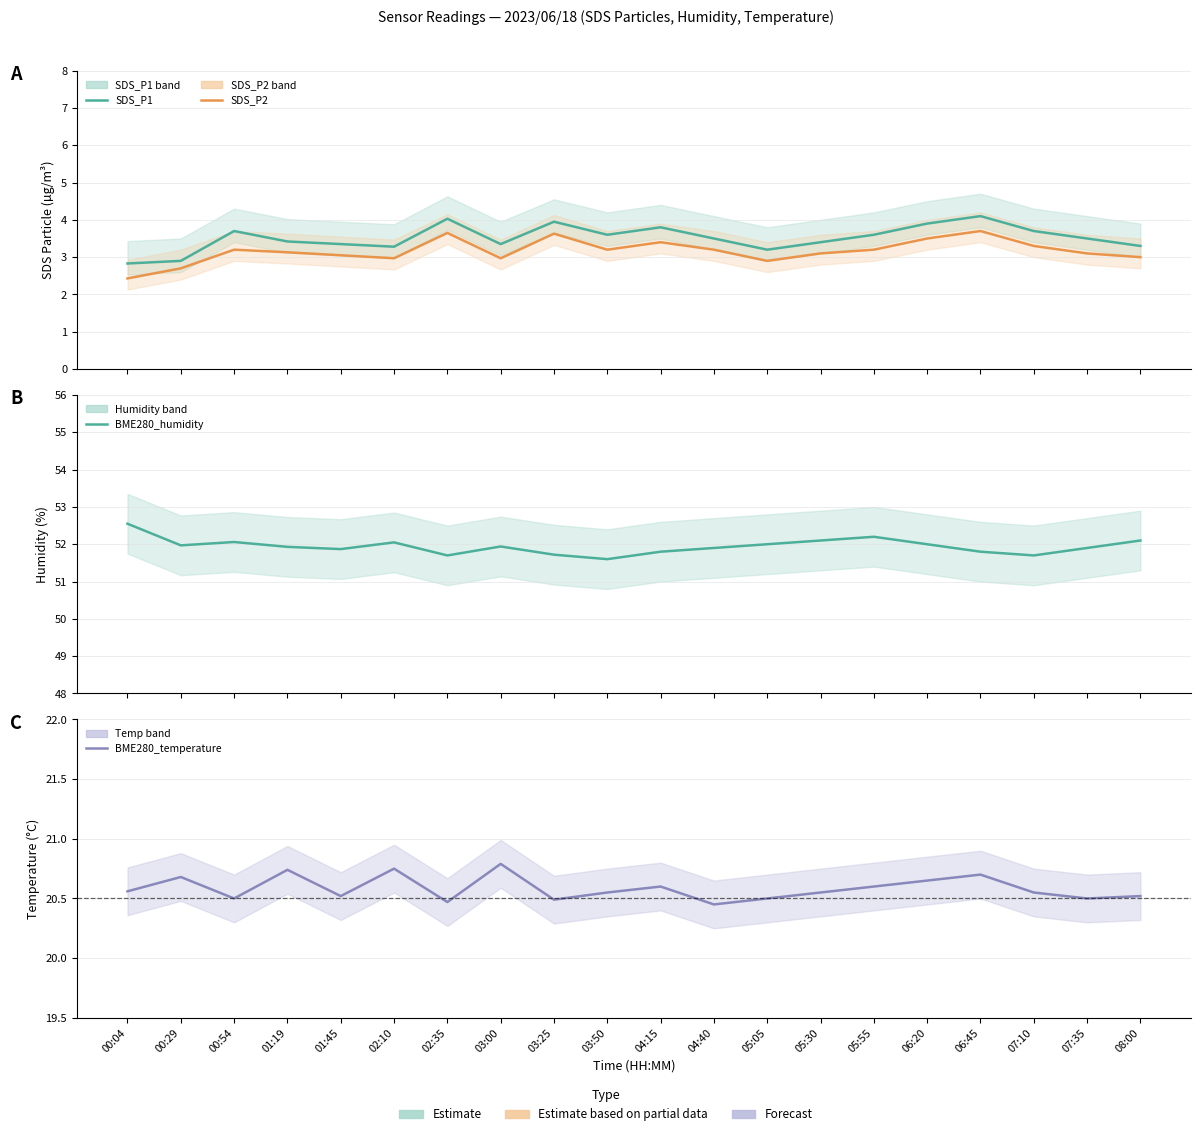

What are all the series names shown in the legend?

SDS_P1, SDS_P2, BME280_humidity, BME280_temperature